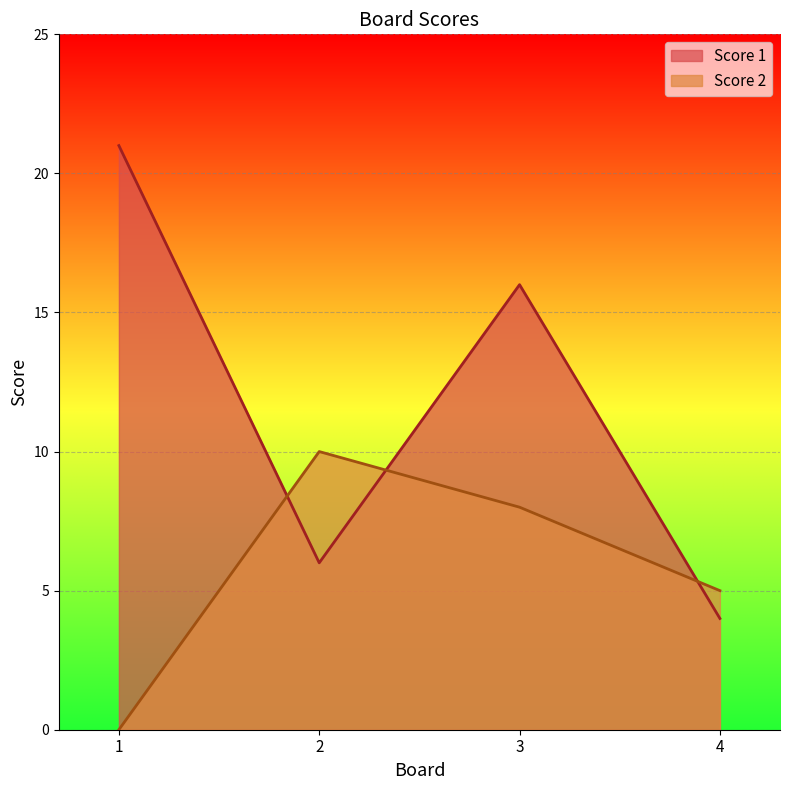

What is the average value of the Score 2 series?

6